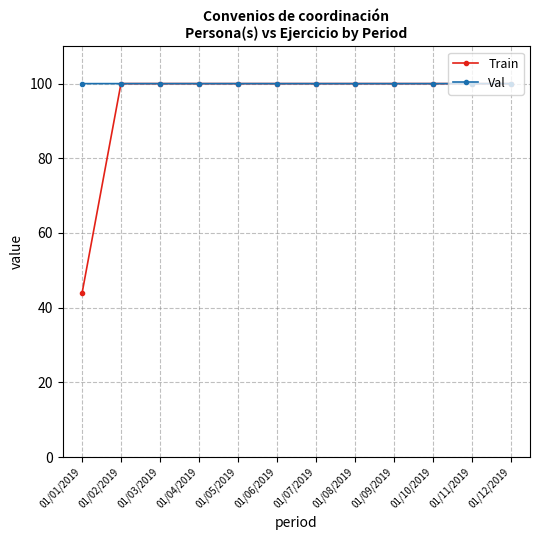

Which series changed the most between 01/01/2019 and 01/02/2019?

Train